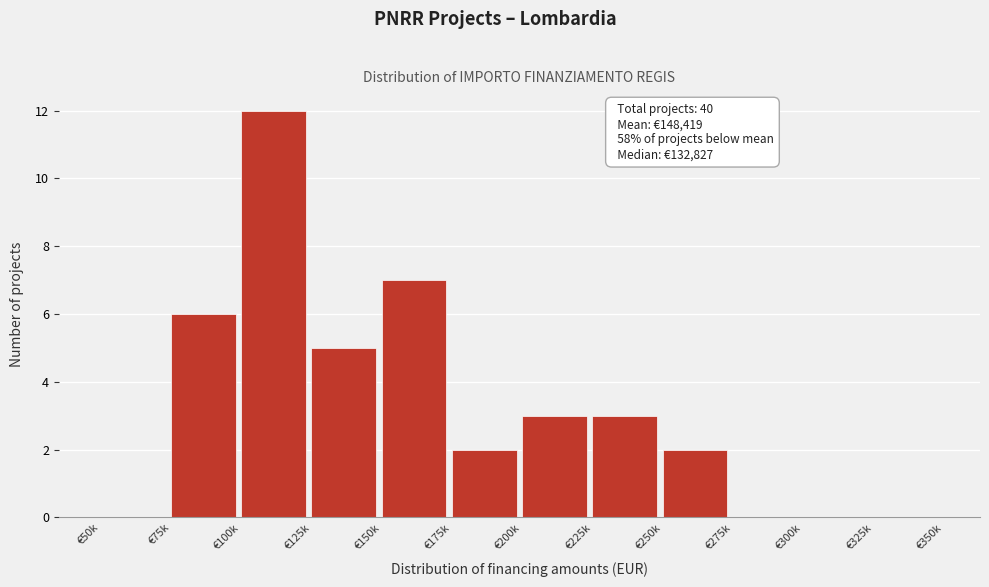

Reading left to right, list all the values displayed in this chart.

€50k=0	€75k=6	€100k=12	€125k=5	€150k=7	€175k=2	€200k=3	€225k=3	€250k=2	€275k=0	€300k=0	€325k=0